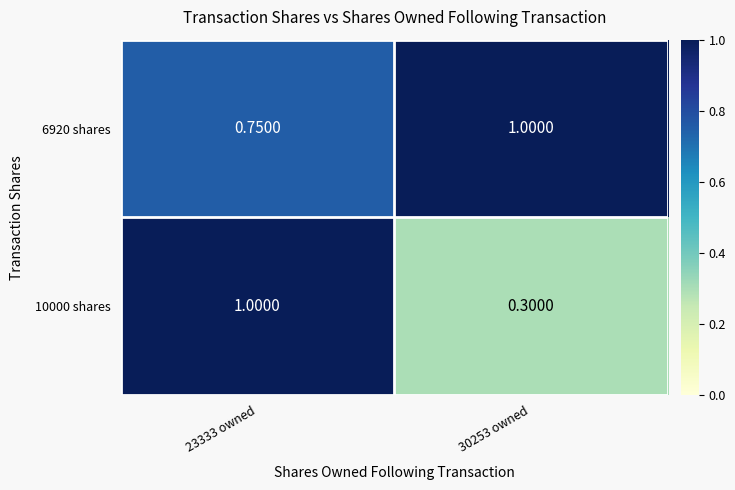

Is the value of 6920 shares at 23333 owned greater than the value of 10000 shares at 30253 owned?

Yes